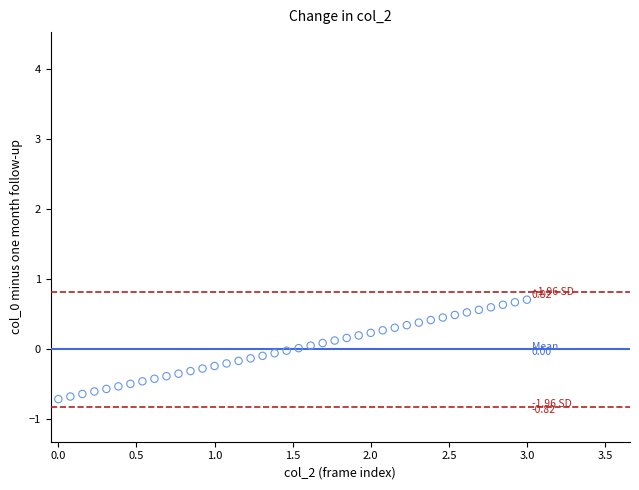

What is the range of X values (max minus min)?

3.0